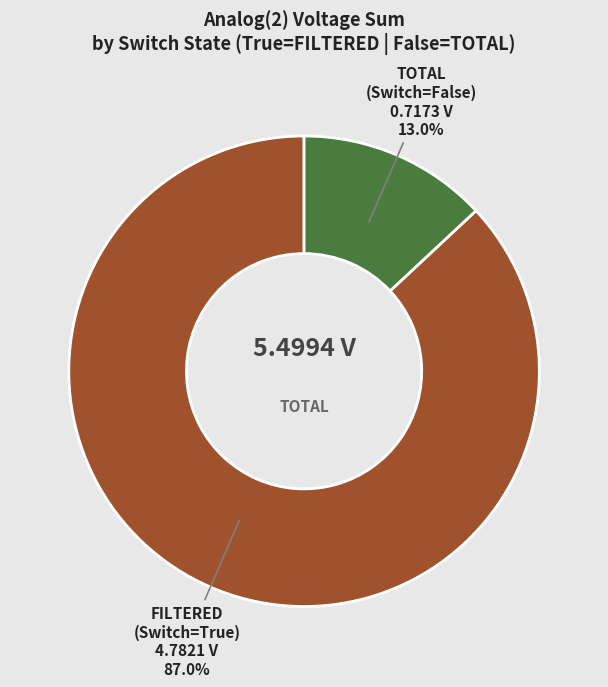

To the nearest percent, what is the average slice percentage?

50%